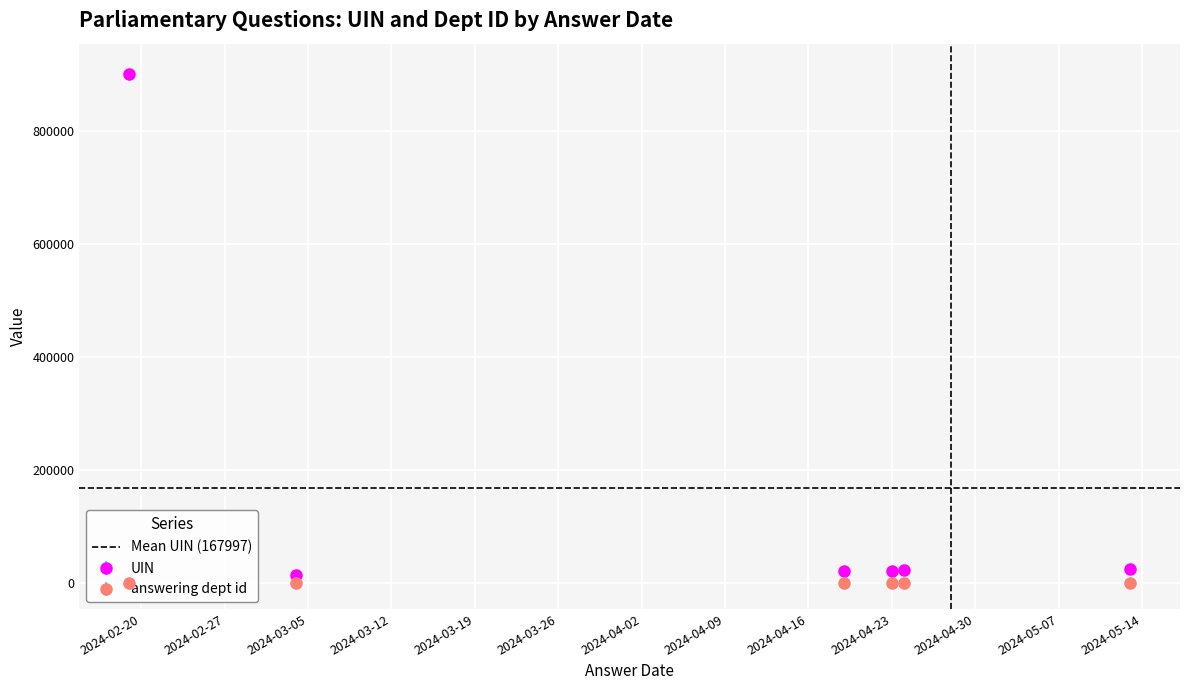

True or false: answering dept id and uin intersect in this chart.

False